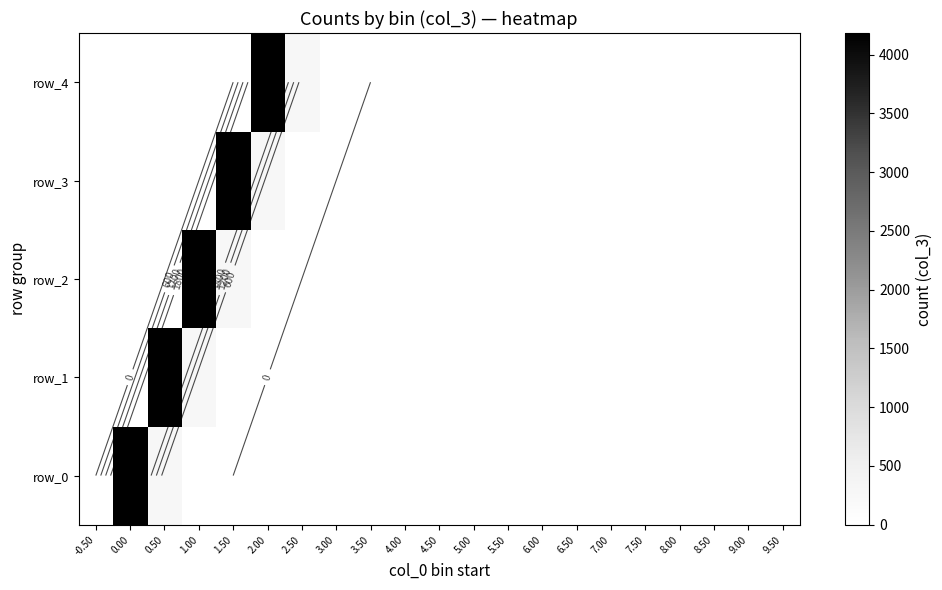

At 5.00, list the series in order from smallest to largest.

row_0, row_1, row_2, row_3, row_4